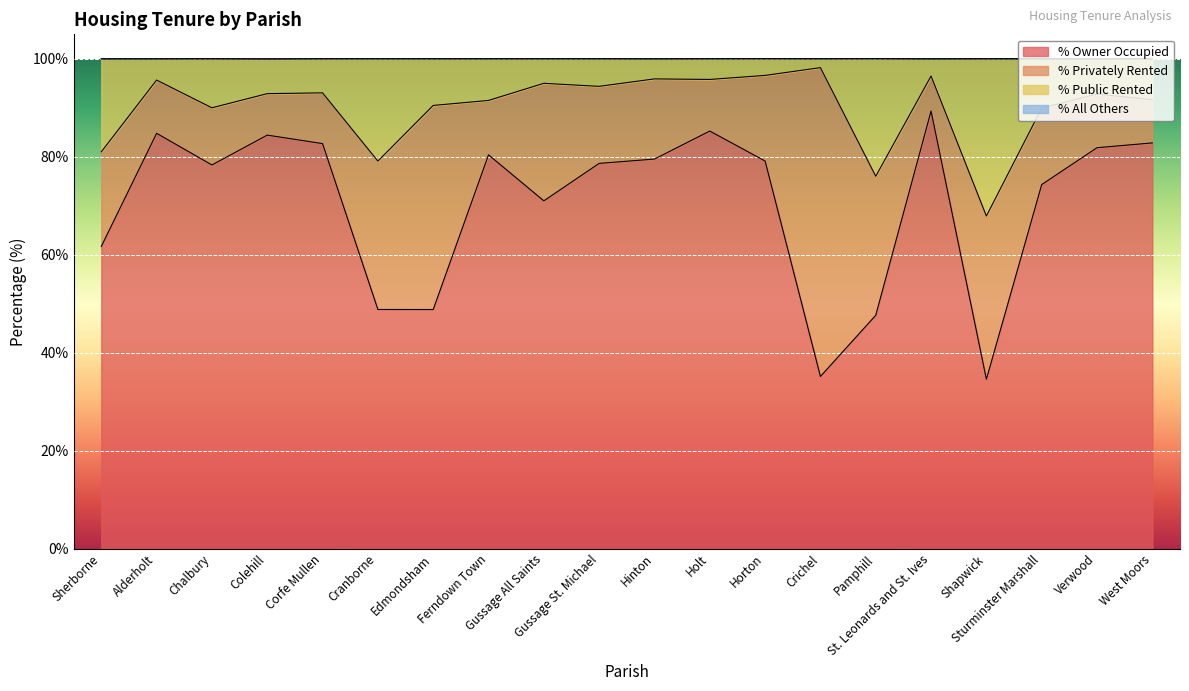

What is the difference between the maximum and minimum values in the % Public Rented series?

30.3